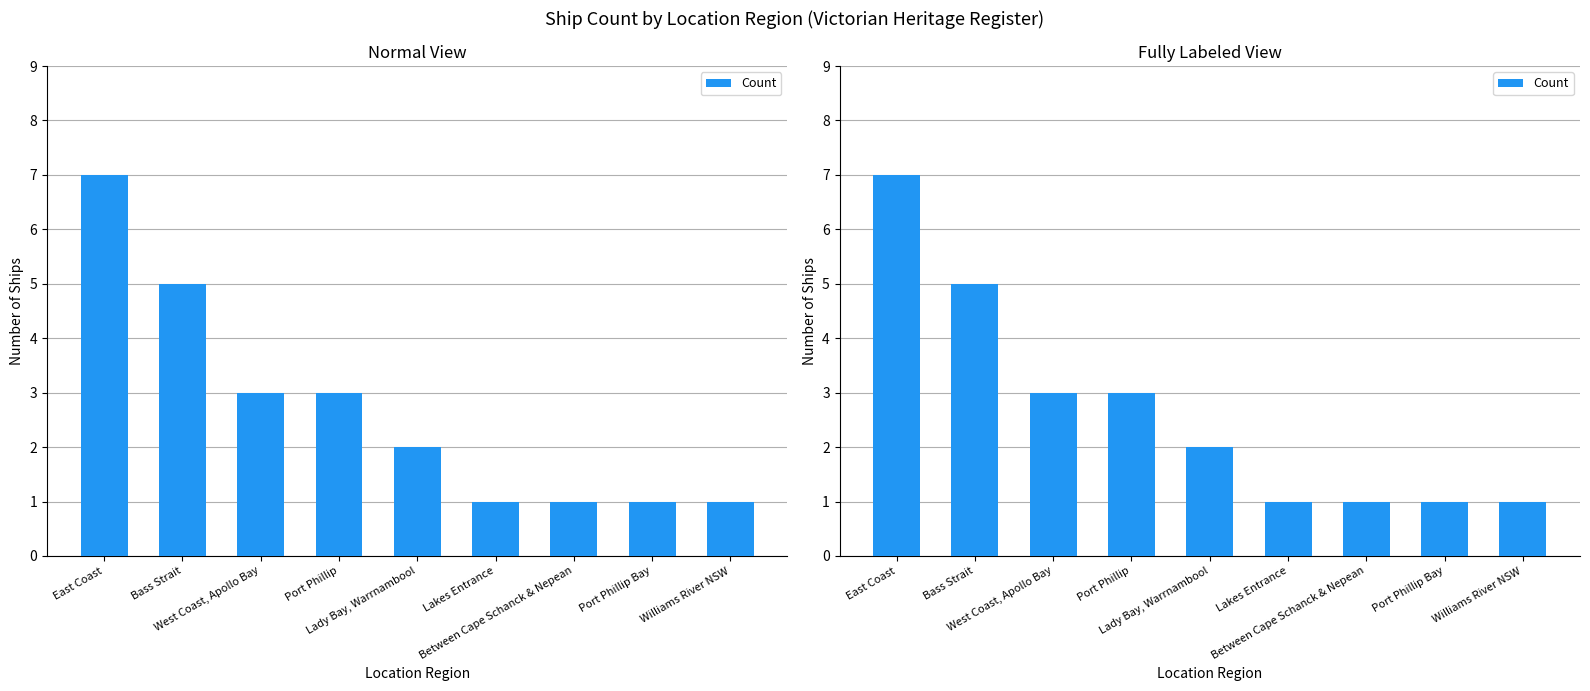

What is the difference between the values at Bass Strait and East Coast?

2